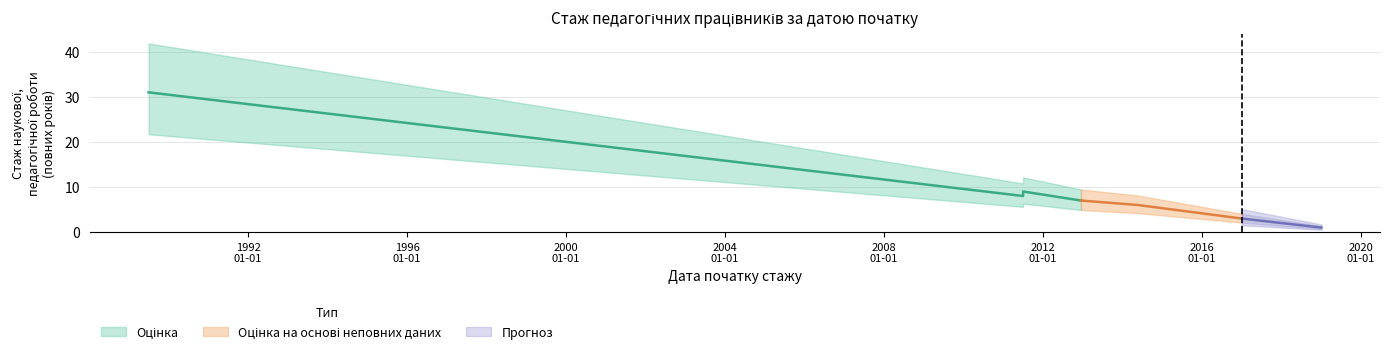

What is the value of the 7th point from the left?

1